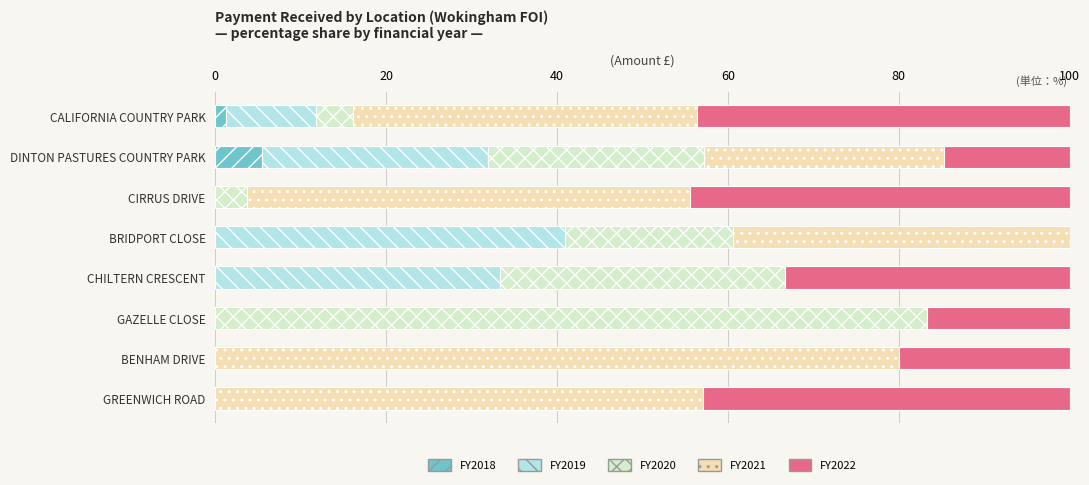

True or false: FY2018 has a value of 0.0 at BENHAM DRIVE.

True